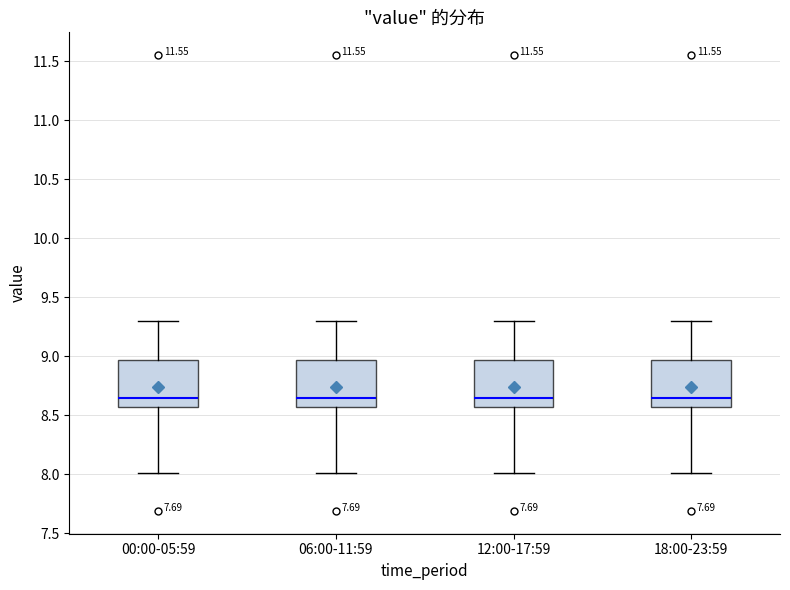

Where does the median line of the box for 12:00-17:59 sit on the y-axis? The values are not printed on the chart, so give them approximately, as read against the axis.

8.65